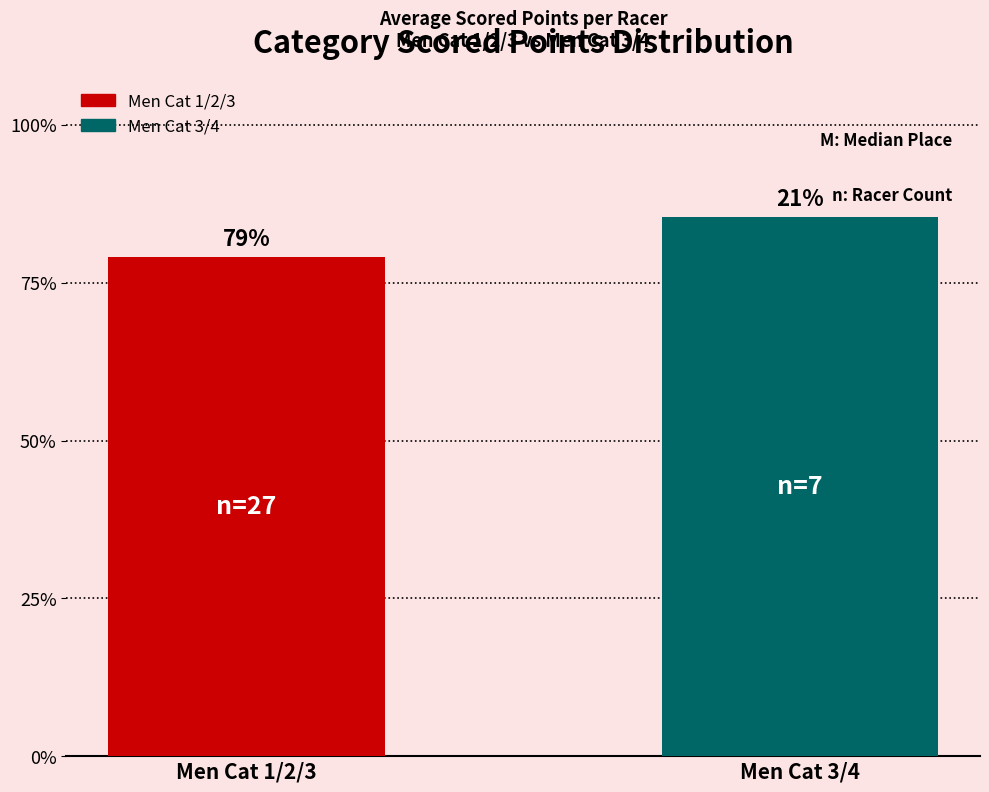

Approximately how many times larger is the value at Men Cat 3/4 compared to Men Cat 1/2/3?

1.1